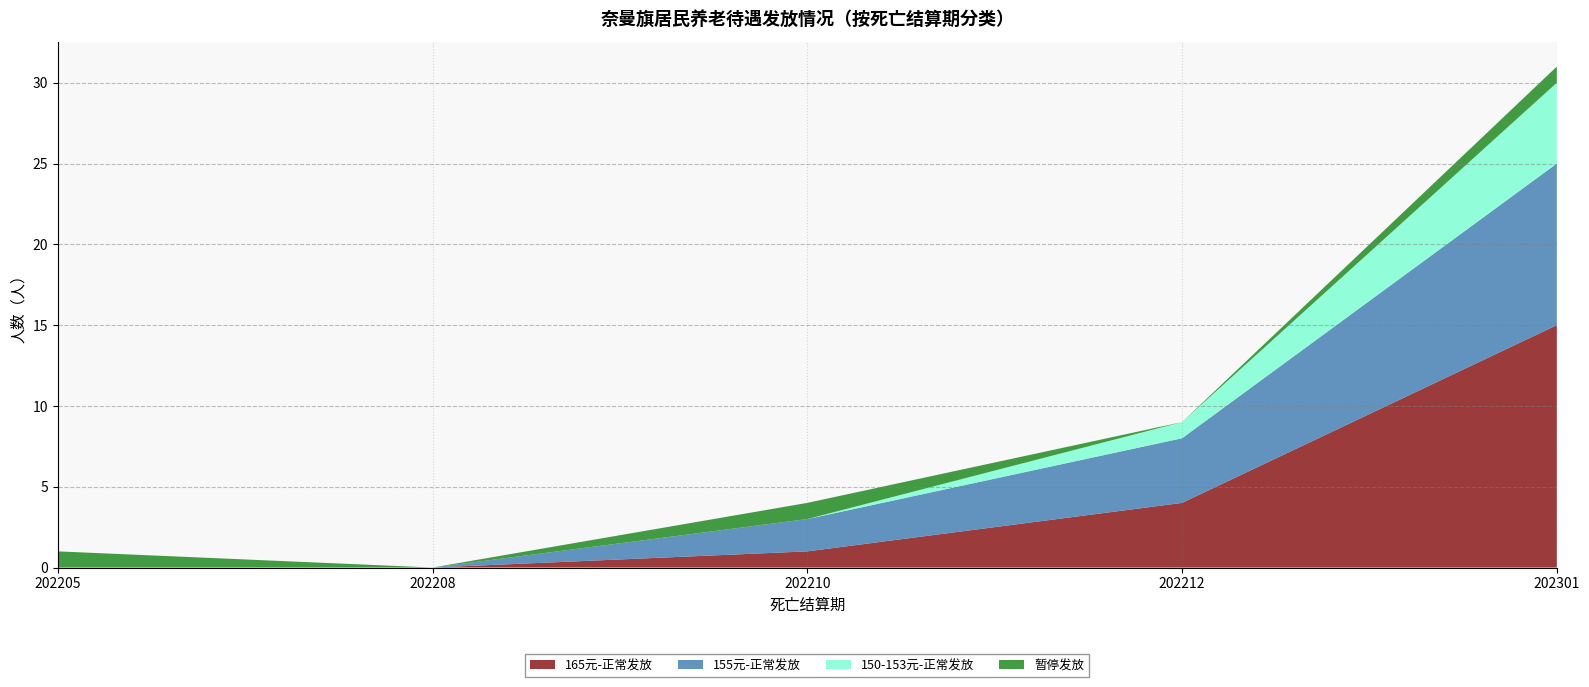

What is the maximum value for 165元-正常发放?

15